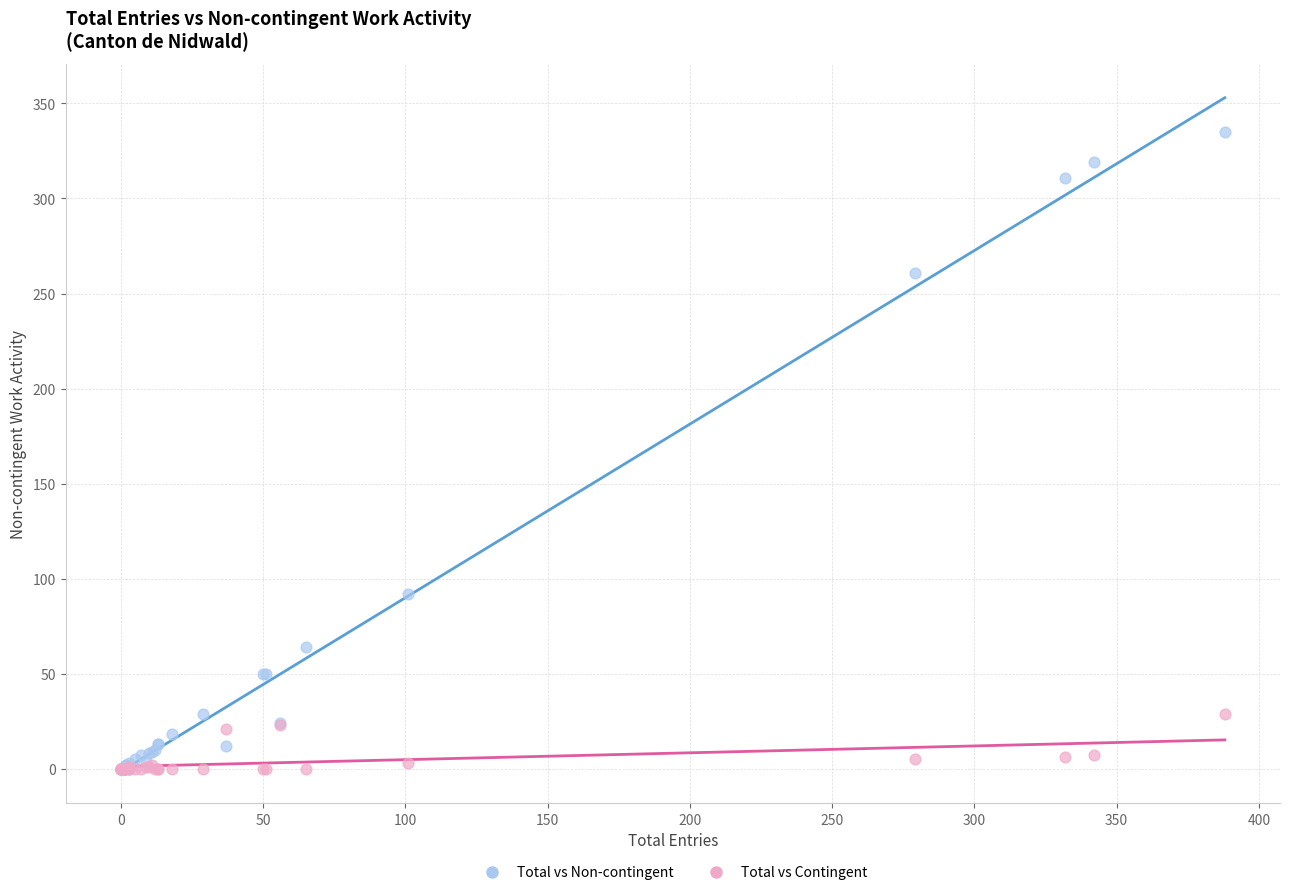

Across all series, what Y value is closest to 167?

92